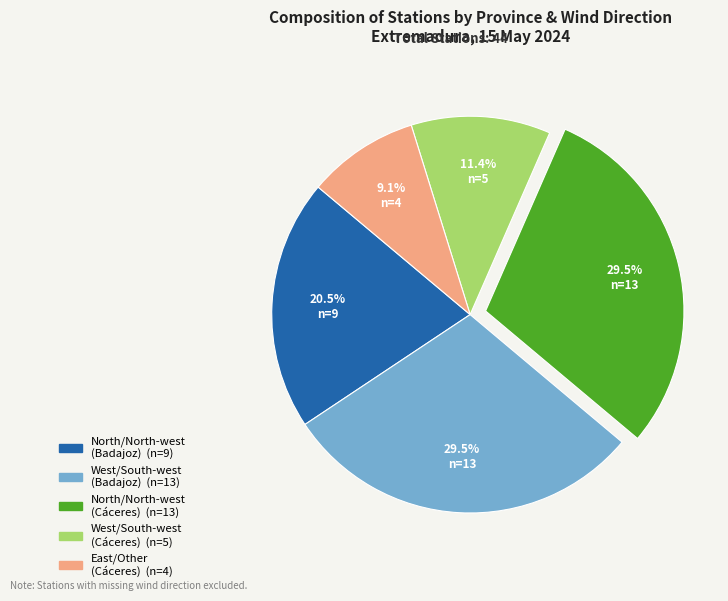

Is there a majority slice in this chart?

No